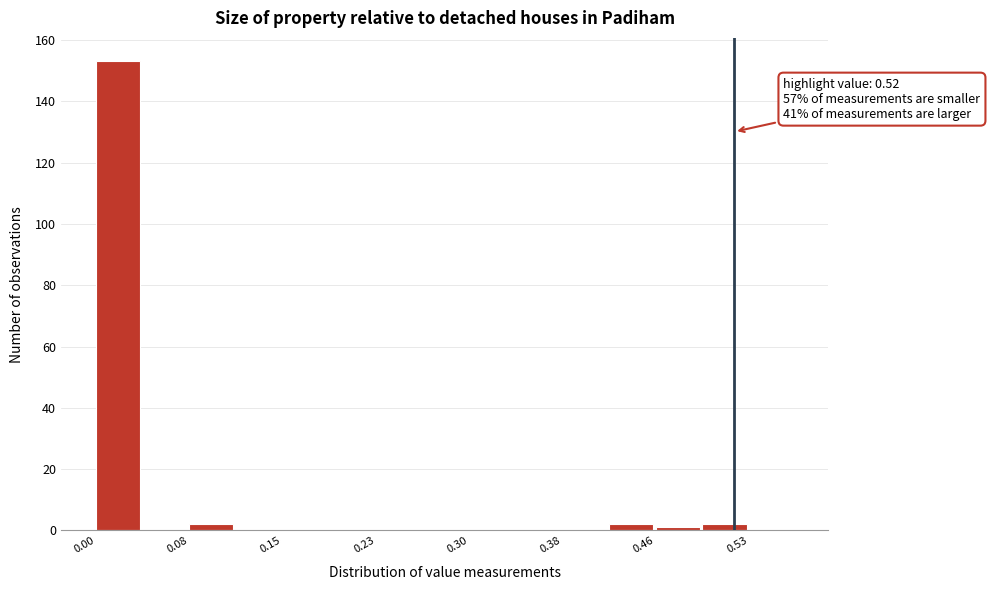

Around what value on the x-axis is the tallest bar? Give the approximate position of its centre, as read against the axis.

0.02